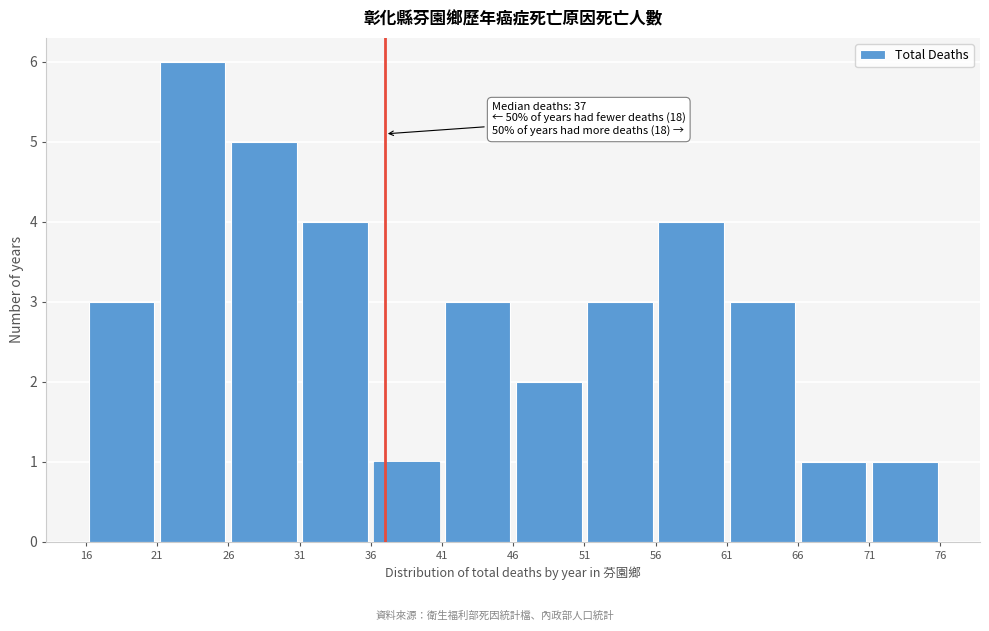

Over which range of the x-axis is the bar tallest?

21 to 26